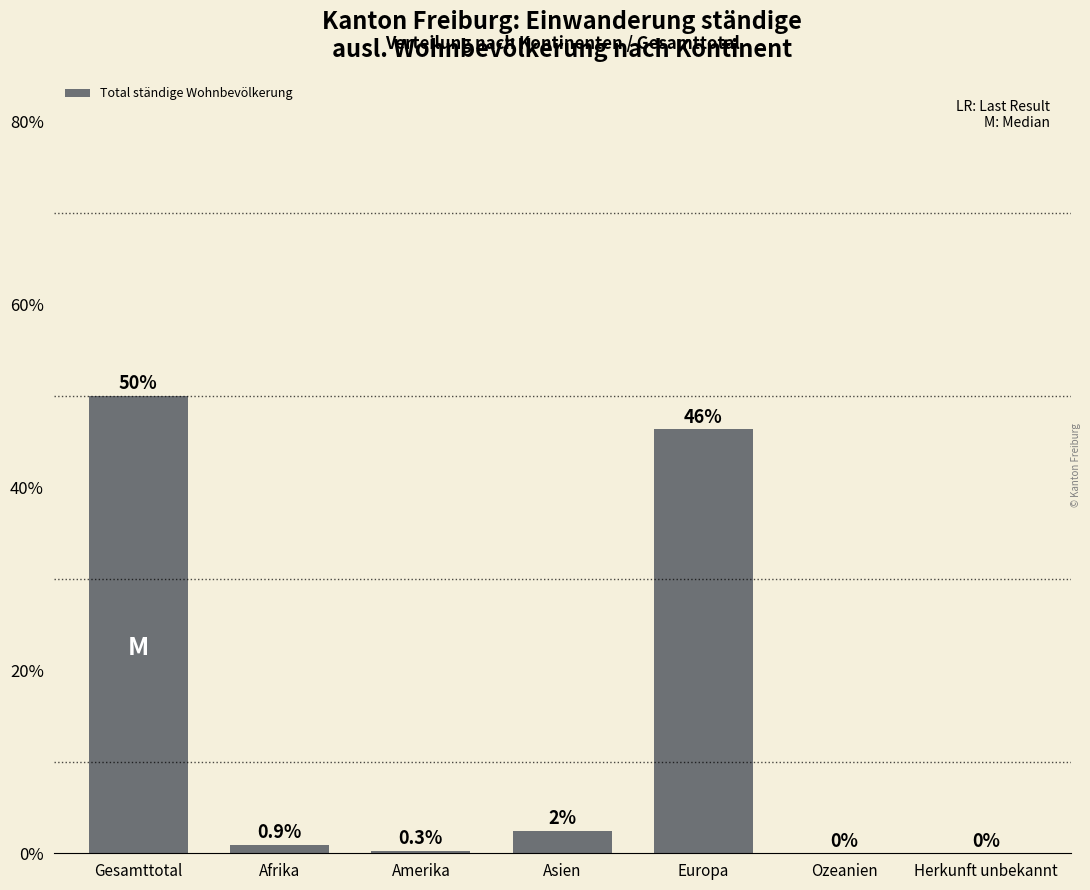

Are the bars horizontal?

No